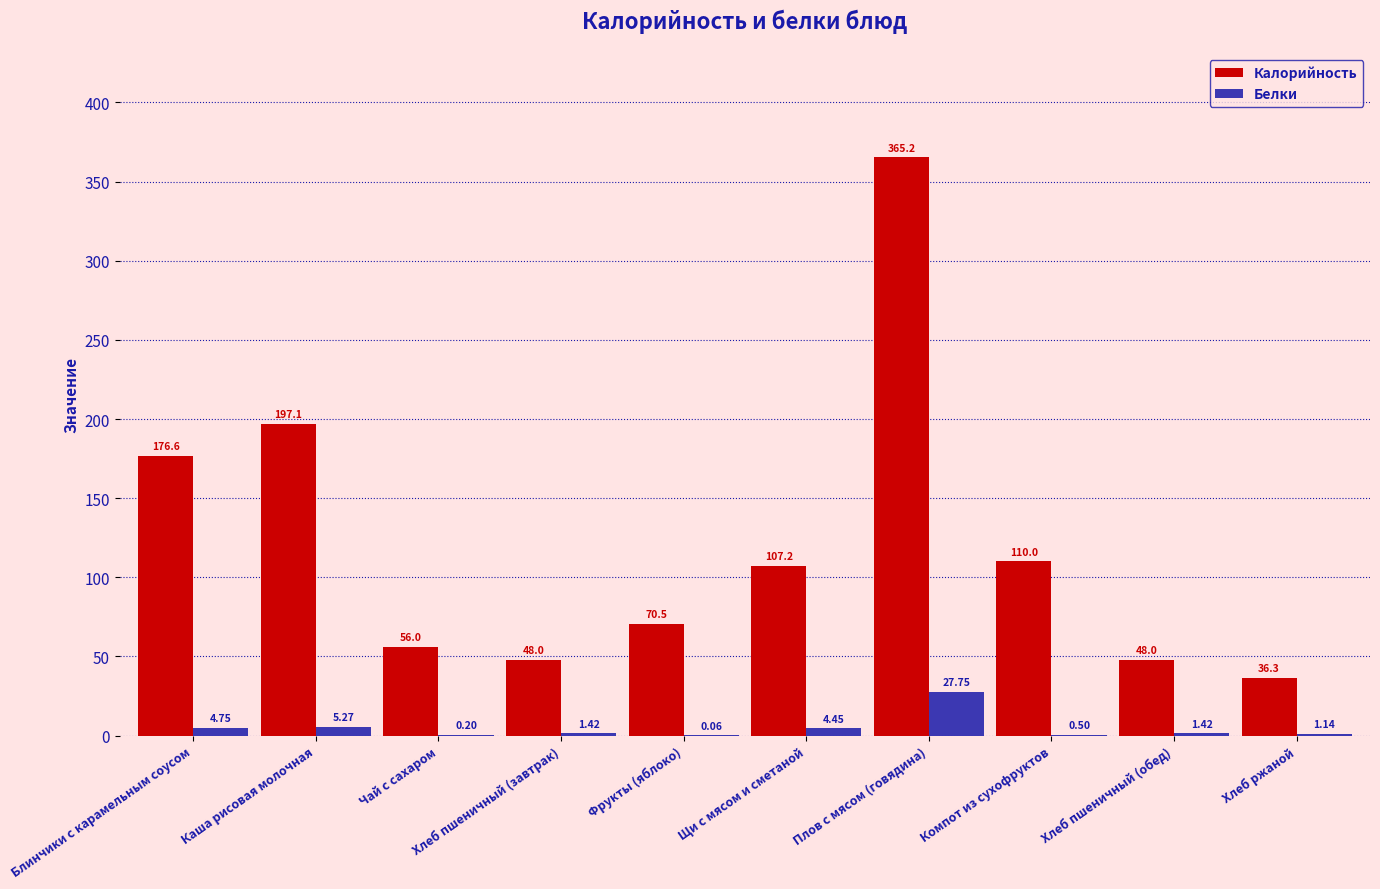

Are the bars grouped side by side (vs. stacked)?

Yes